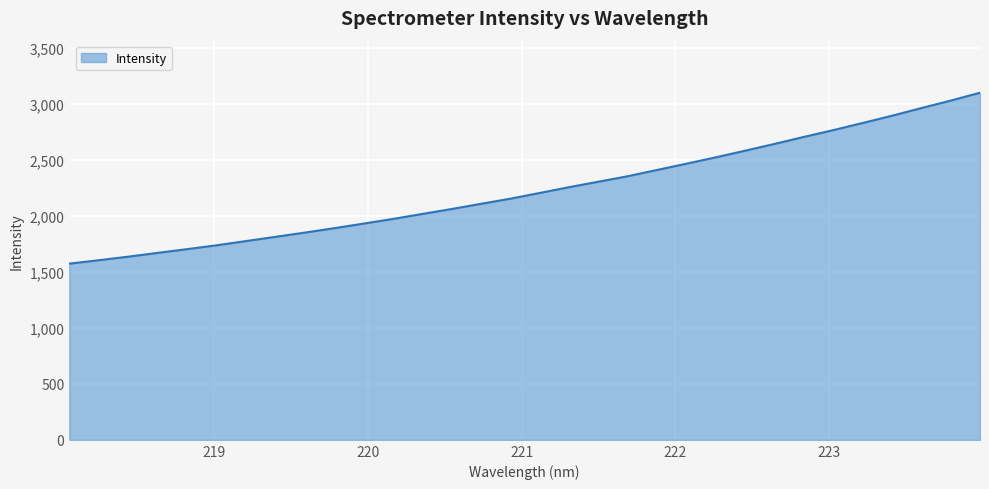

What is the maximum value shown in the chart?

3100.7